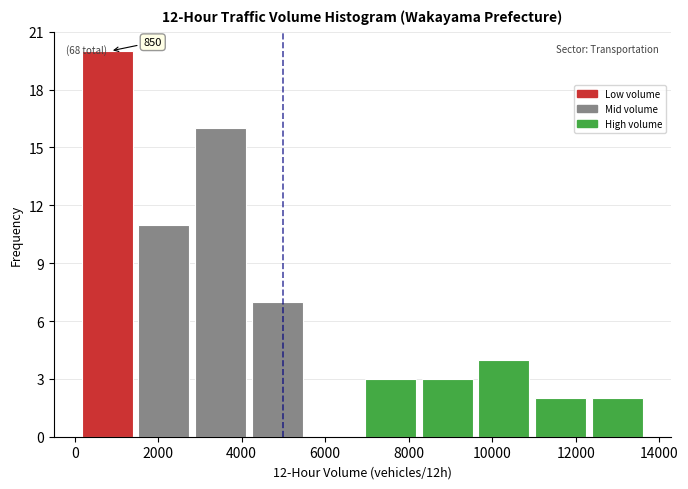

Over which range of the x-axis is the bar tallest?

200 to 1600